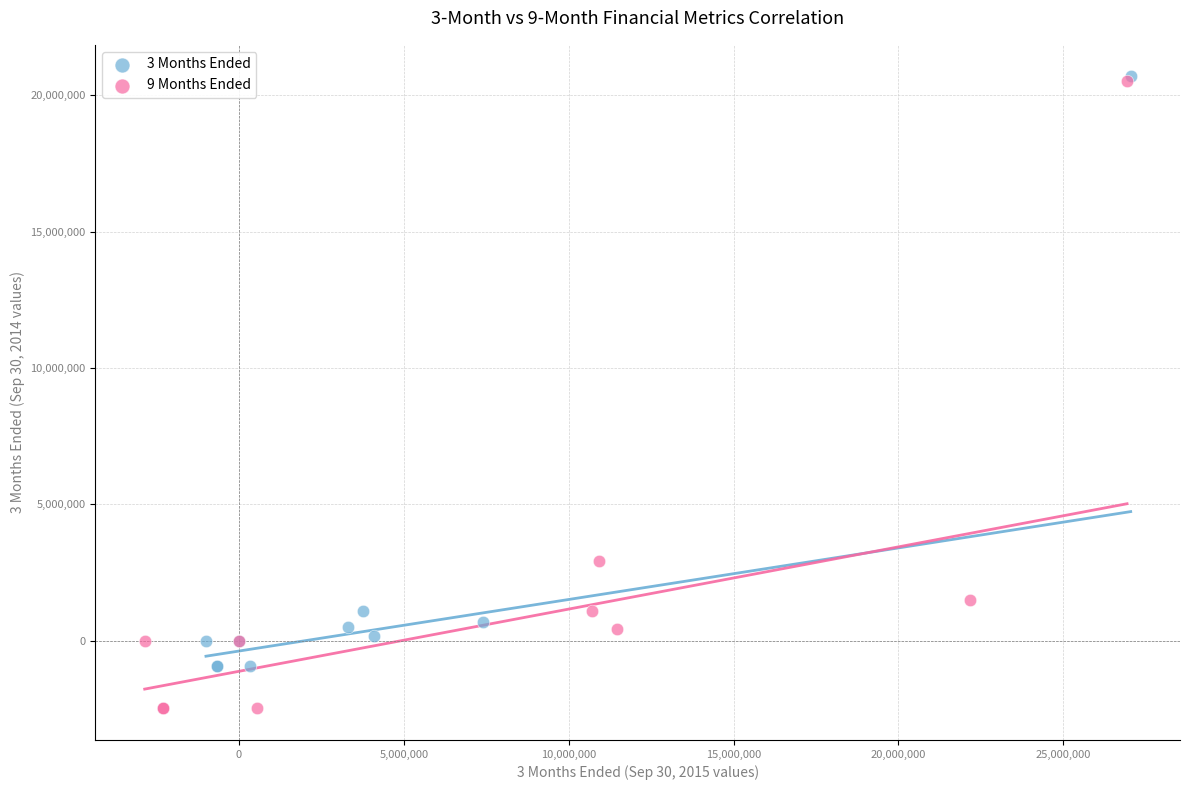

Which series has the largest Y range (max minus min)?

9 Months Ended